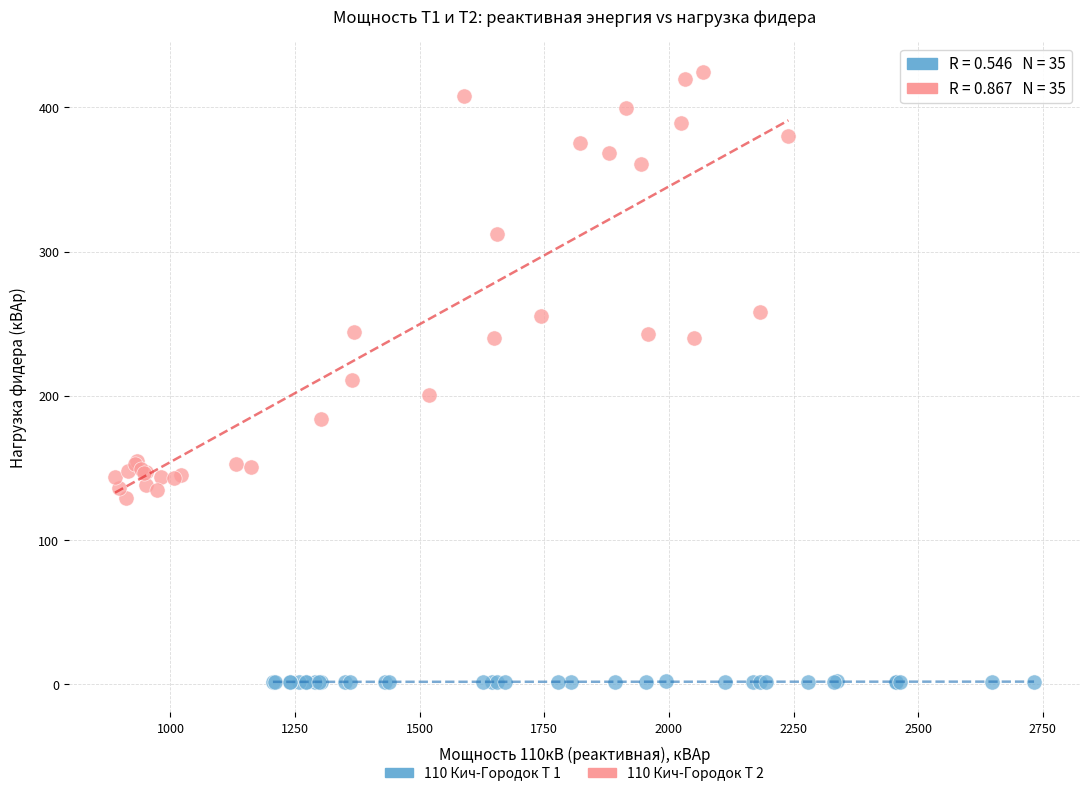

Which series has the largest Y range (max minus min)?

110 Кич-Городок Т 2